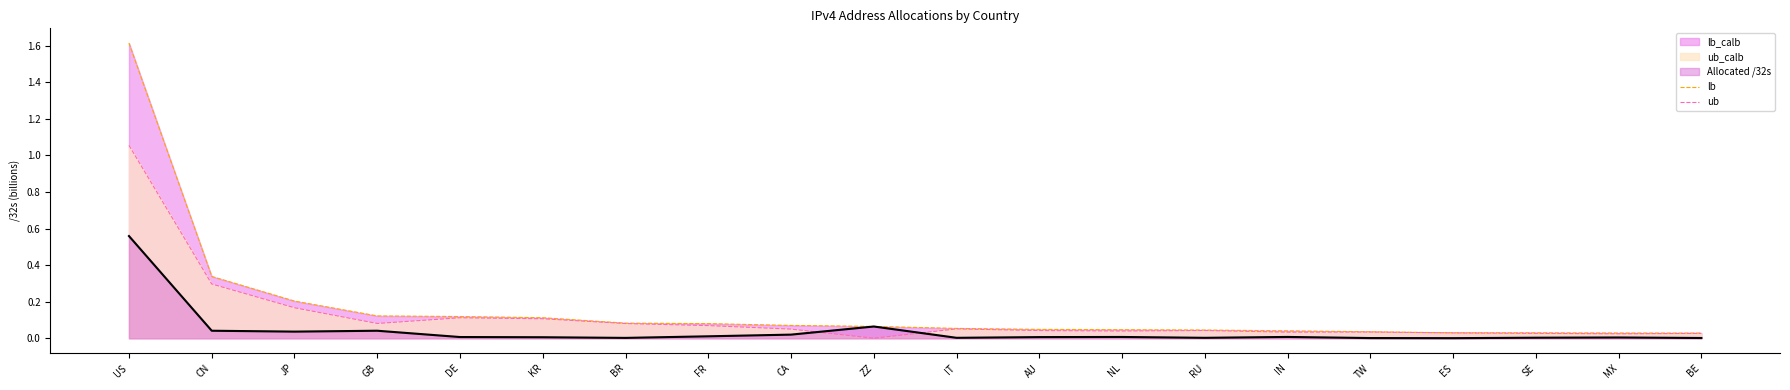

What position from the left is NL?

13